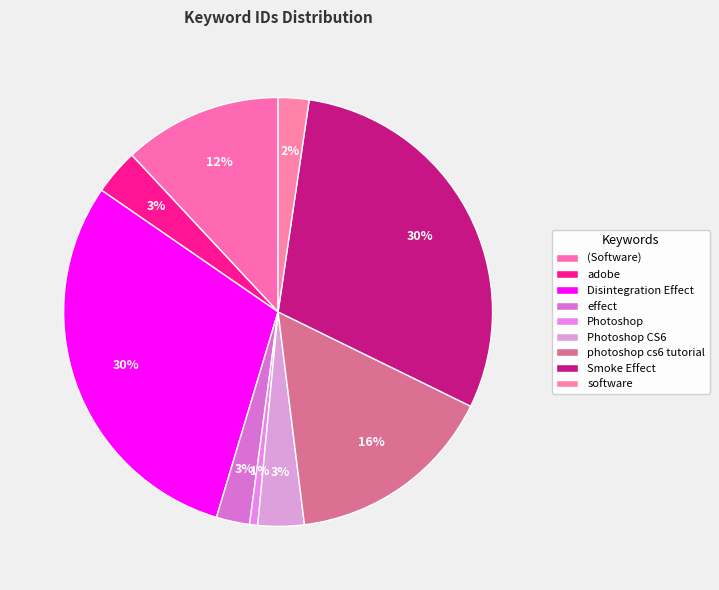

What percentage is NOT represented by Photoshop CS6?

96.5%